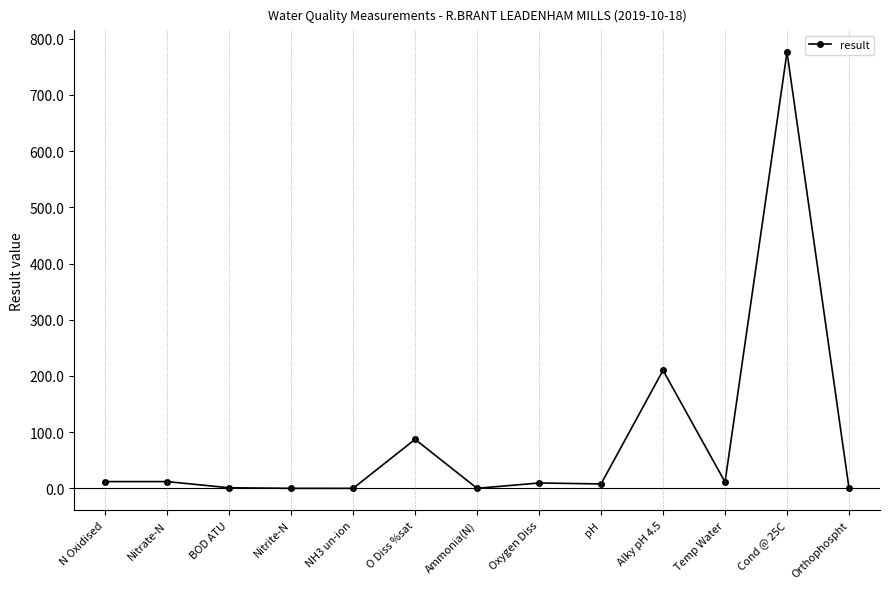

What is the label of the 3rd point from the right?

Temp Water